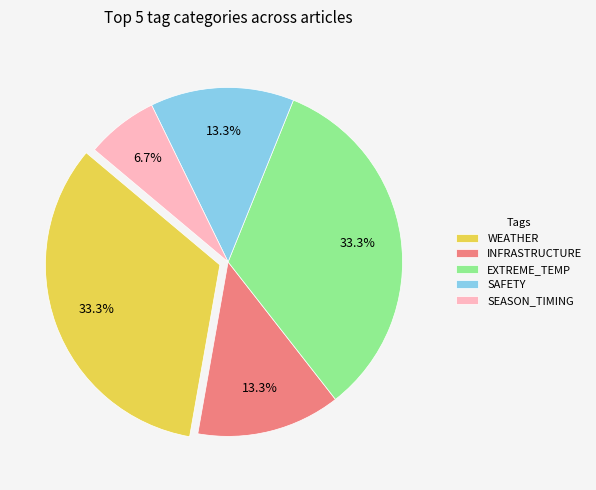

The WEATHER slice represents 11% of the pie. True or false?

False